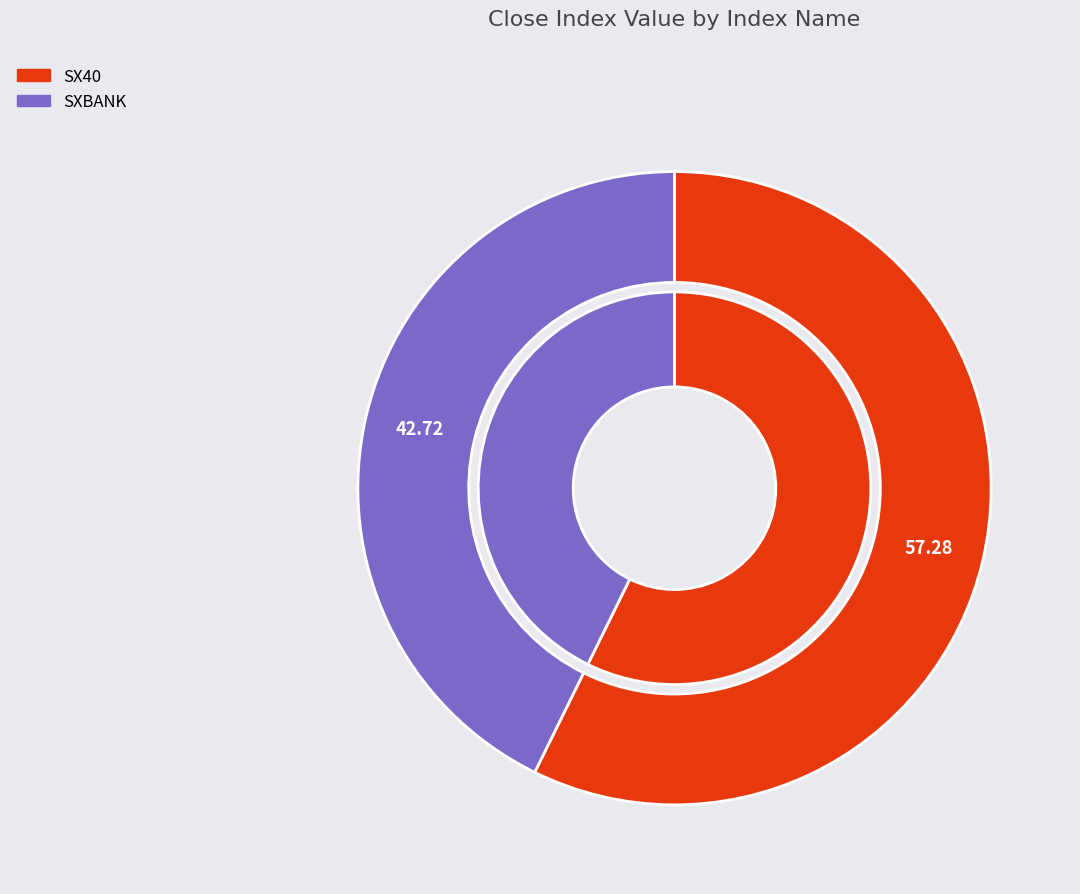

The SXBANK slice represents 43% of the pie. True or false?

True